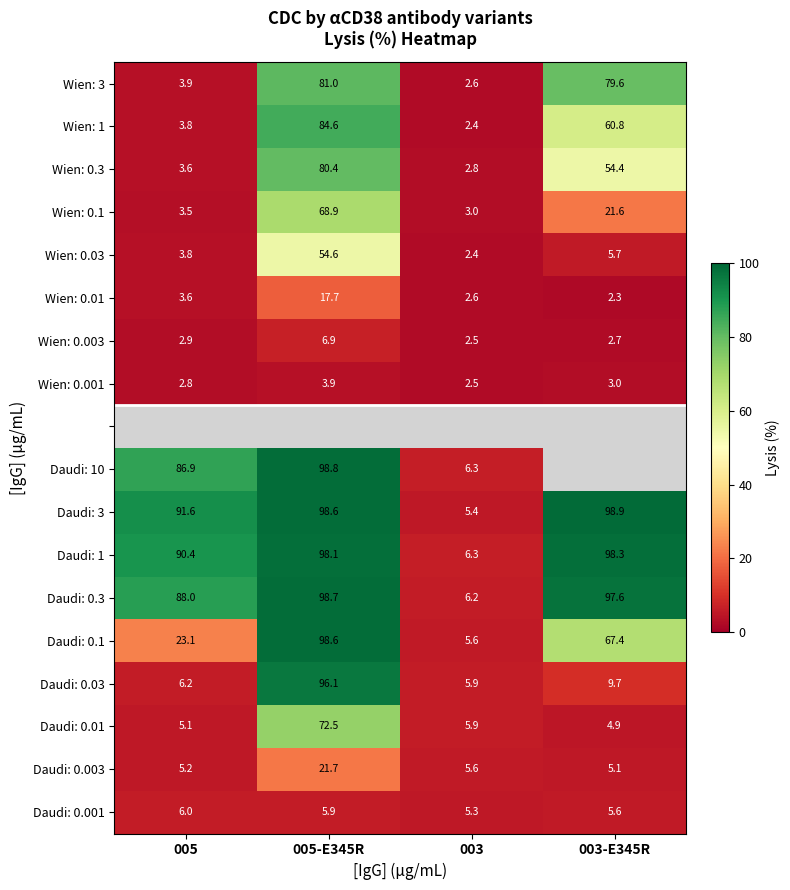

What is the sum of all Daudi: 3 values?

294.5